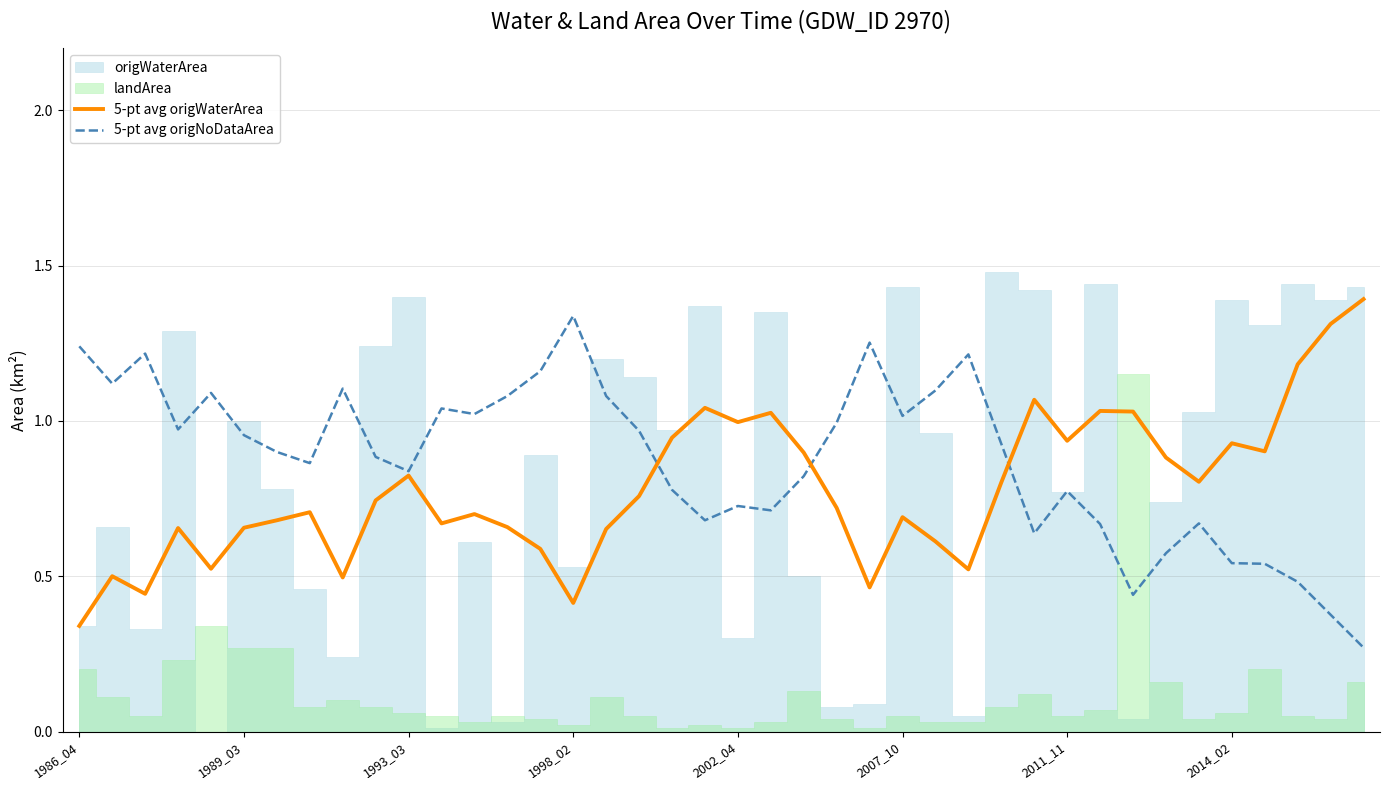

True or false: 5-pt avg origWaterArea has a value of 1.5 at 2002_04.

False